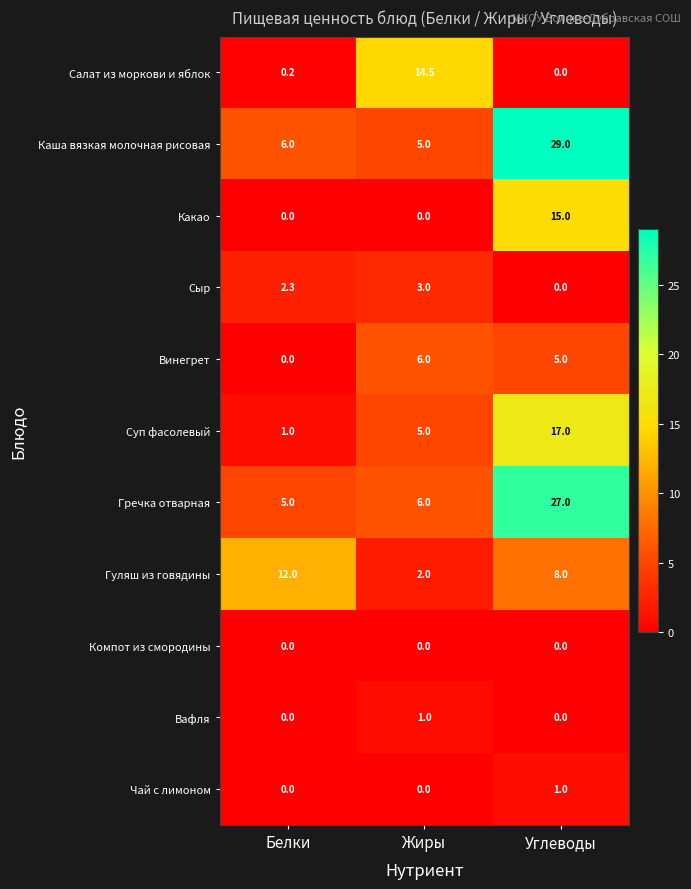

Which series has the widest spread of values?

Каша вязкая молочная рисовая